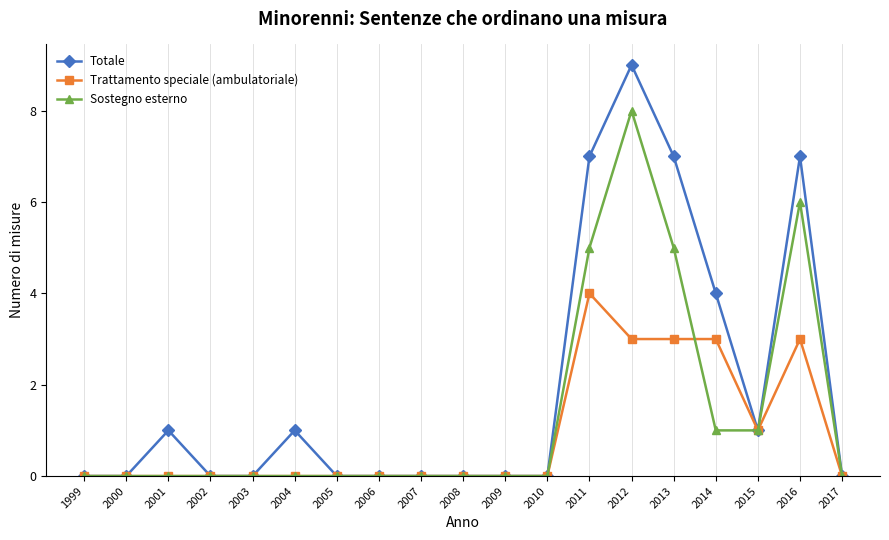

Is this an area chart (filled region under the line)?

No